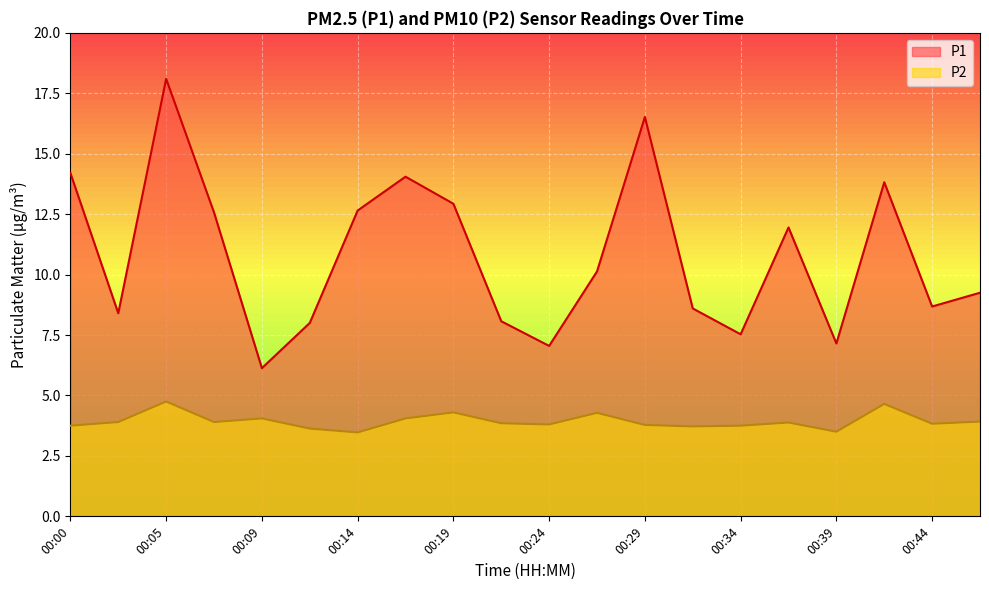

True or false: P1 and P2 intersect in this chart.

False